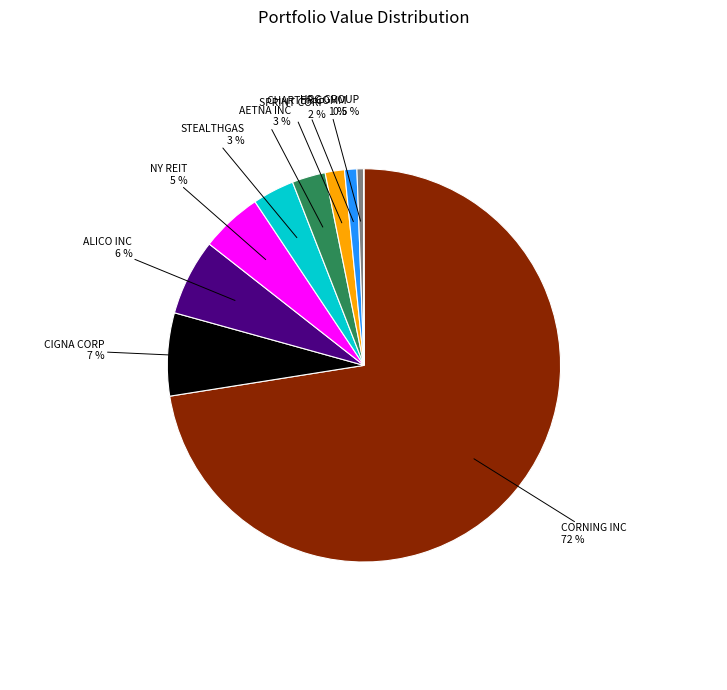

Is there any slice that represents more than half of the pie?

Yes